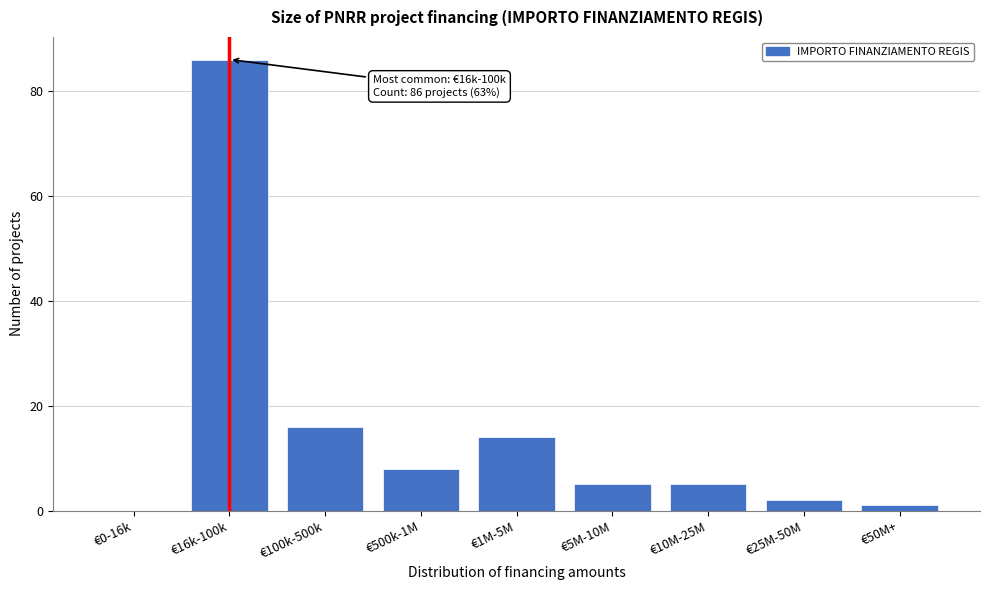

Reading right to left, transcribe all the data shown in this chart.

€50M+=1	€25M-50M=2	€10M-25M=5	€5M-10M=5	€1M-5M=14	€500k-1M=8	€100k-500k=16	€16k-100k=86	€0-16k=0